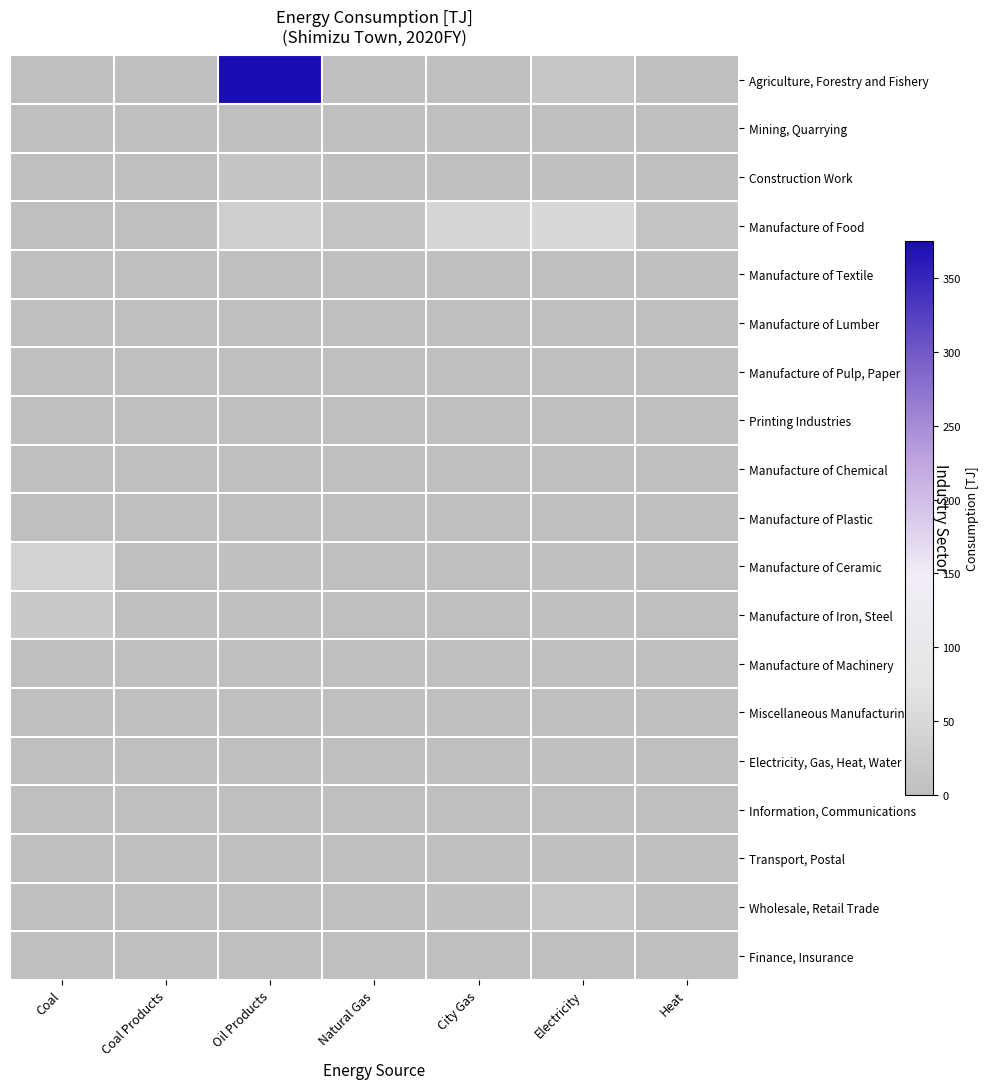

What is the spread (max minus min) of values at City Gas?

46.6